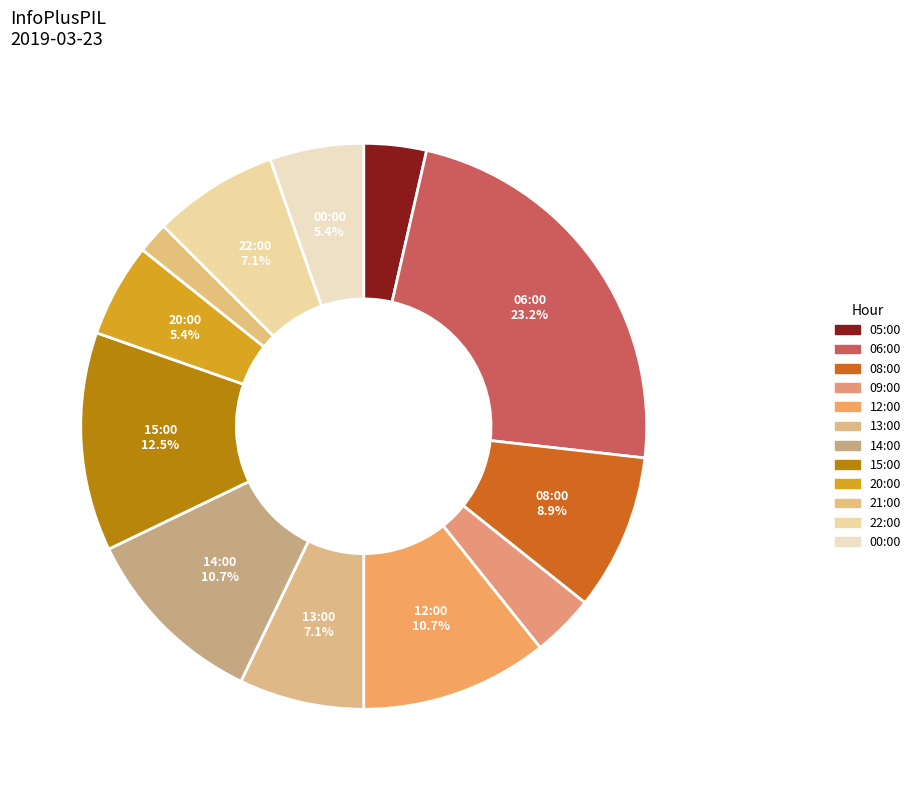

Is there a majority slice in this chart?

No